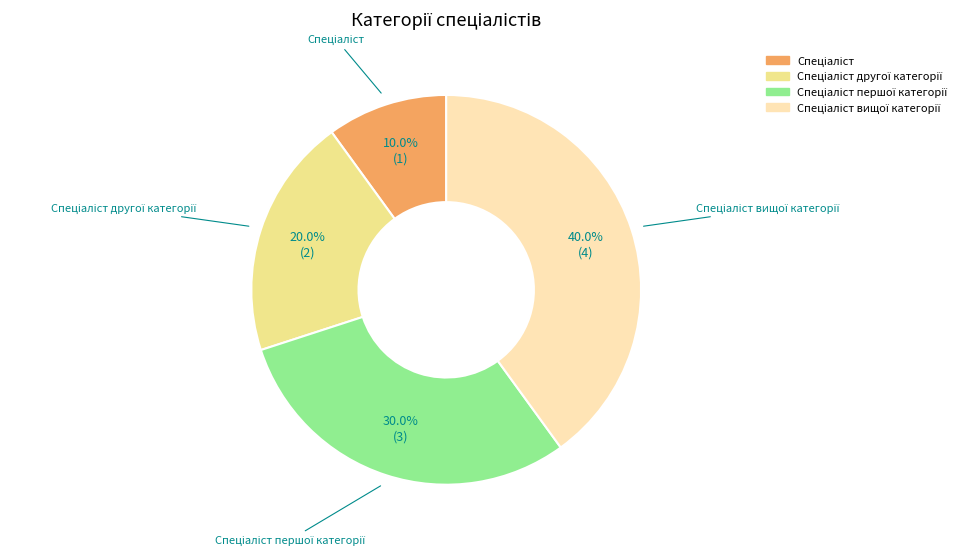

Does any single category account for the majority?

No